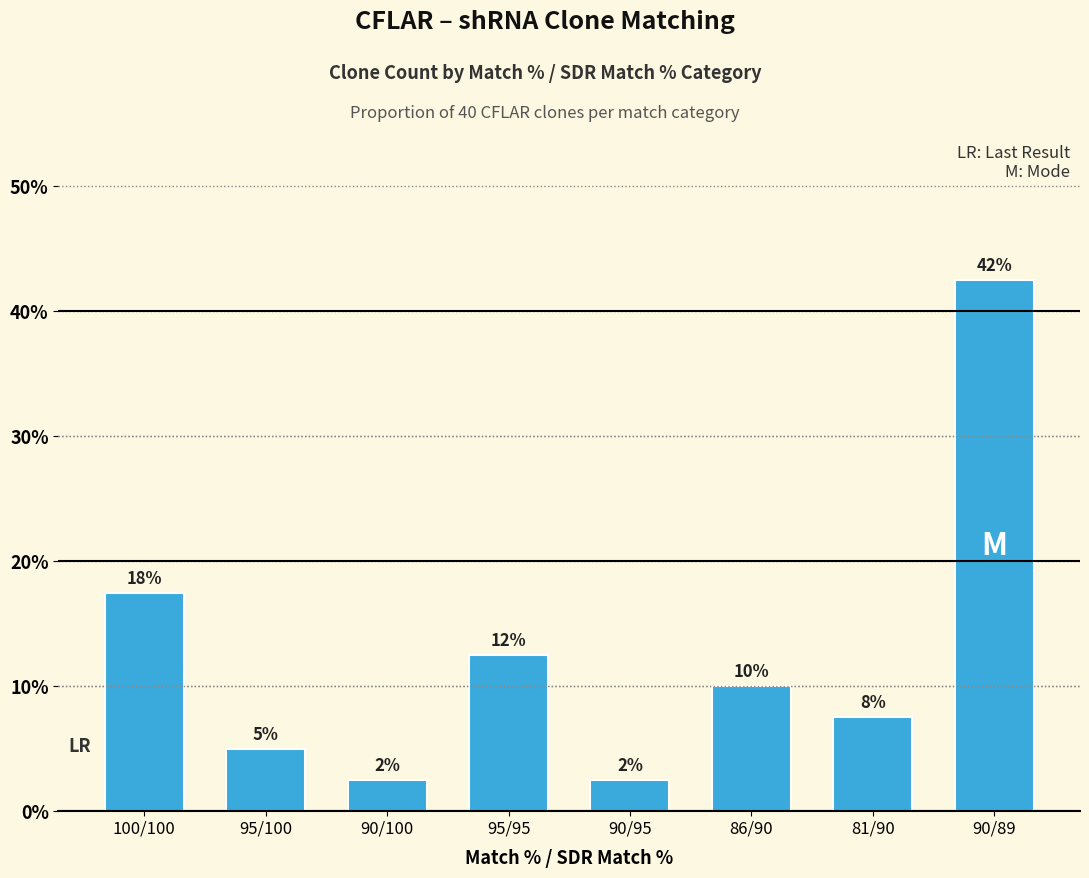

What is the change in value from 95/100 to 90/89?

+37.5